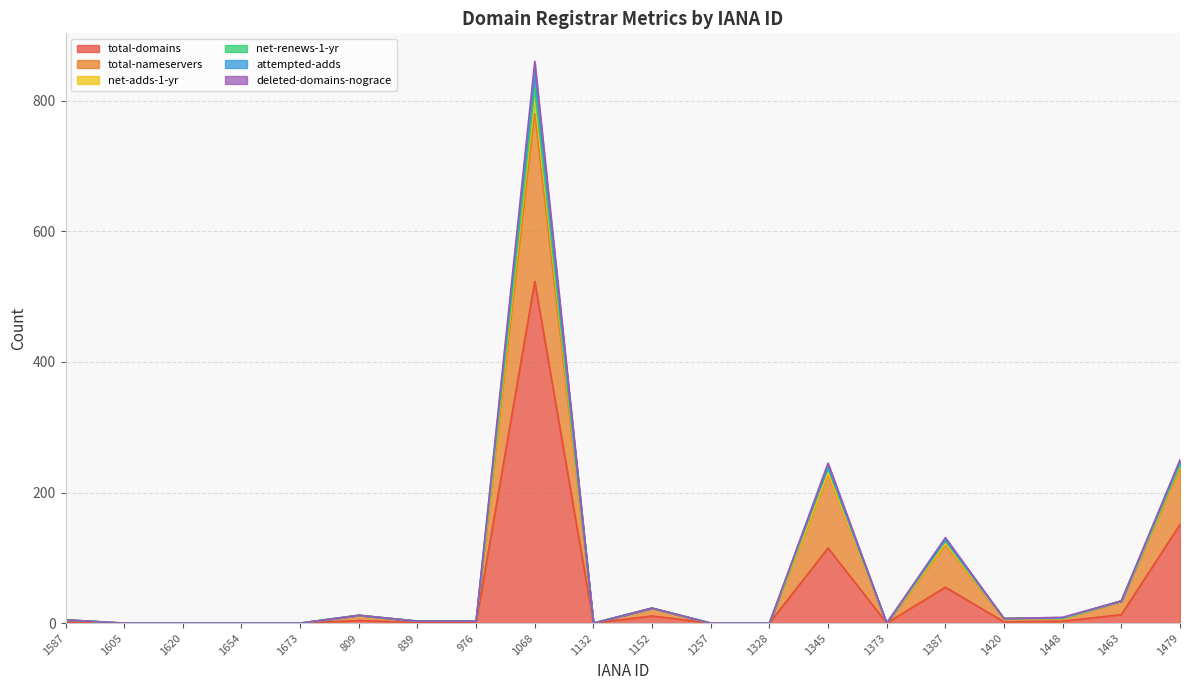

Which category has the highest value in the total-domains series?

1068